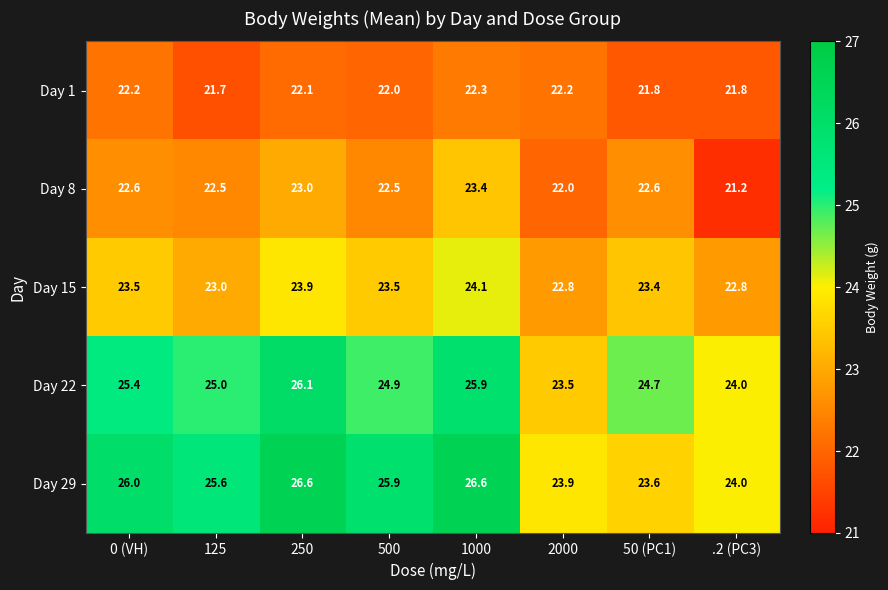

Is it true that Day 29 equals 26.6 at 250?

True